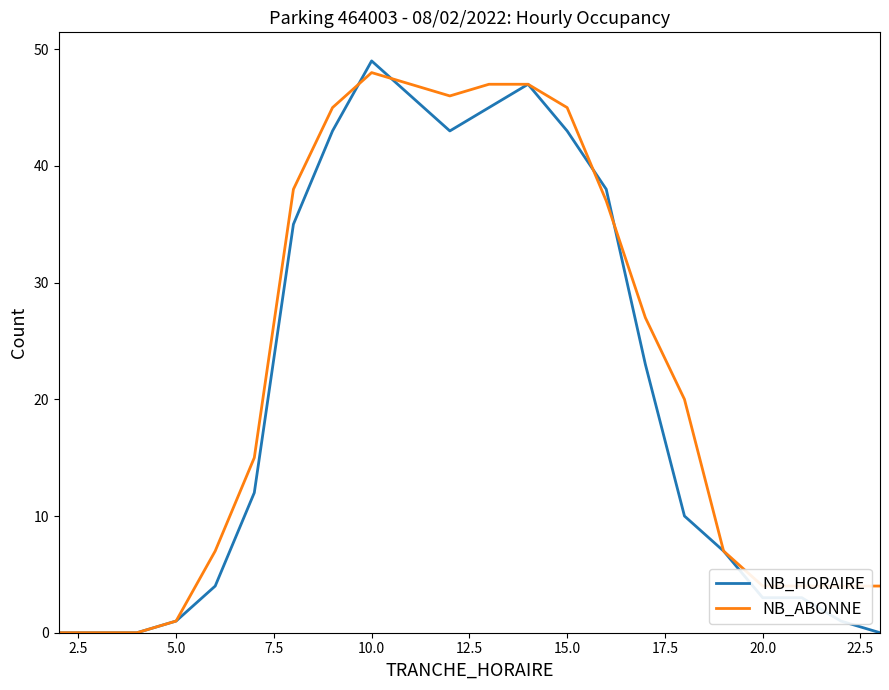

How many categories are shown in the chart?

22